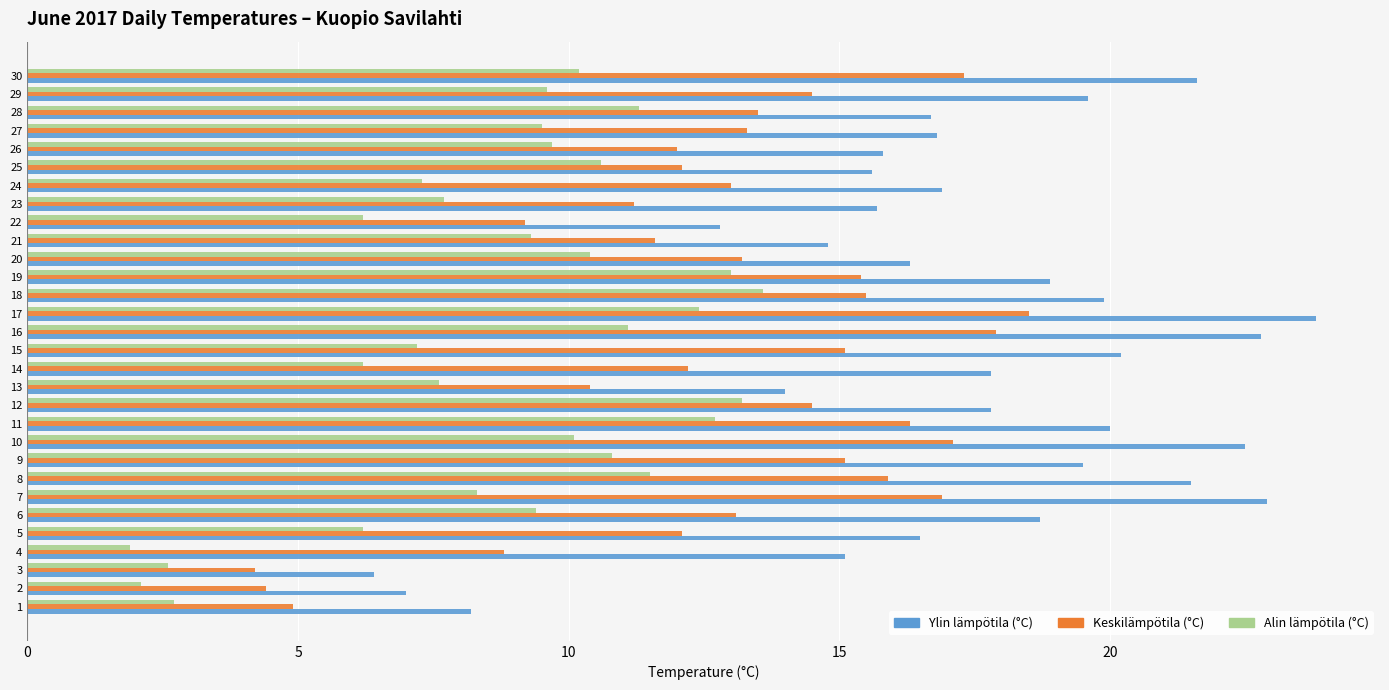

True or false: Ylin lämpötila (°C) has a value of 24.7 at 19.

False